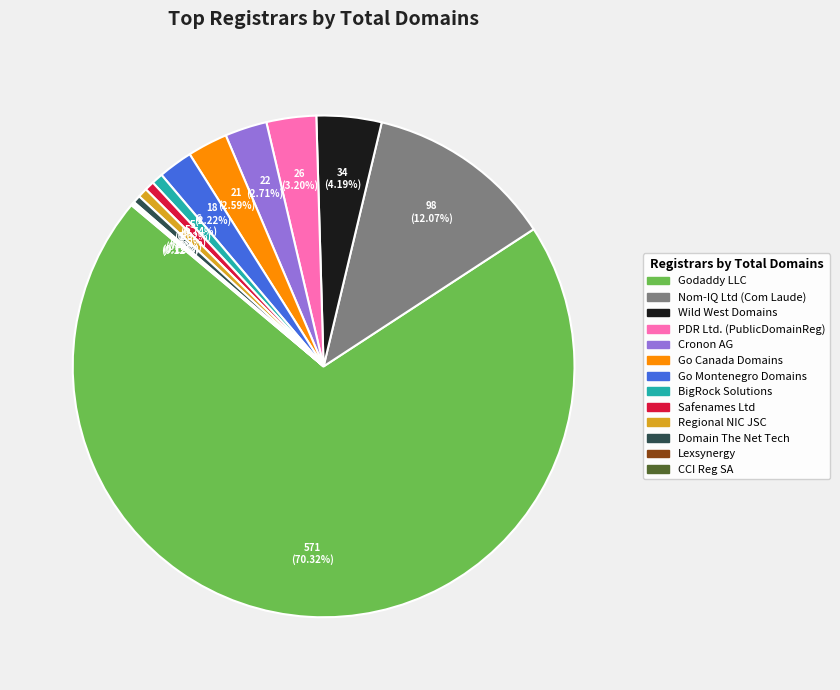

Is there any slice that represents more than half of the pie?

Yes